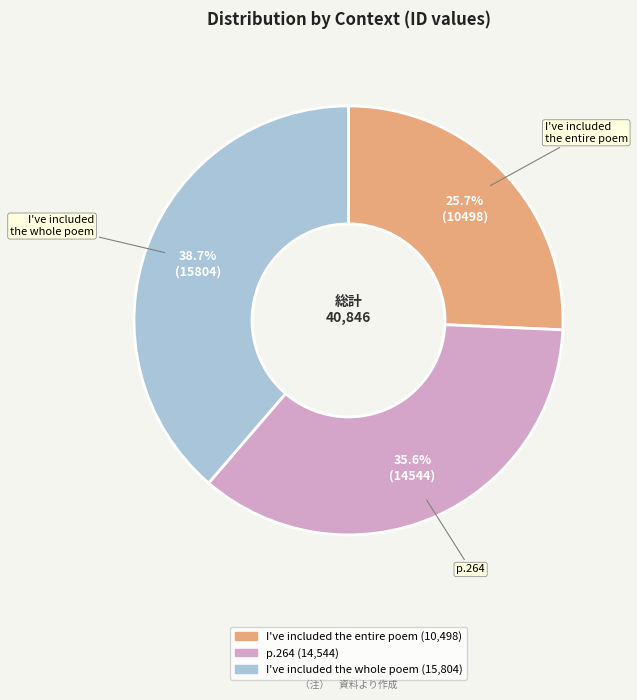

Rank the categories by value from lowest to highest.

I've included the entire poem, p.264, I've included the whole poem